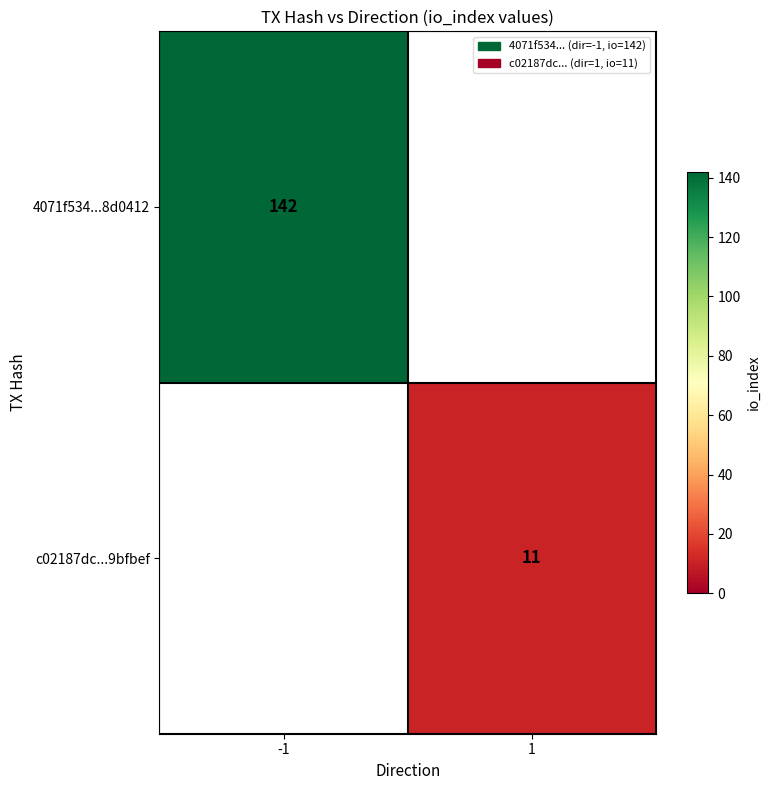

The 4071f534...8d0412 series shows 251 at -1. True or false?

False